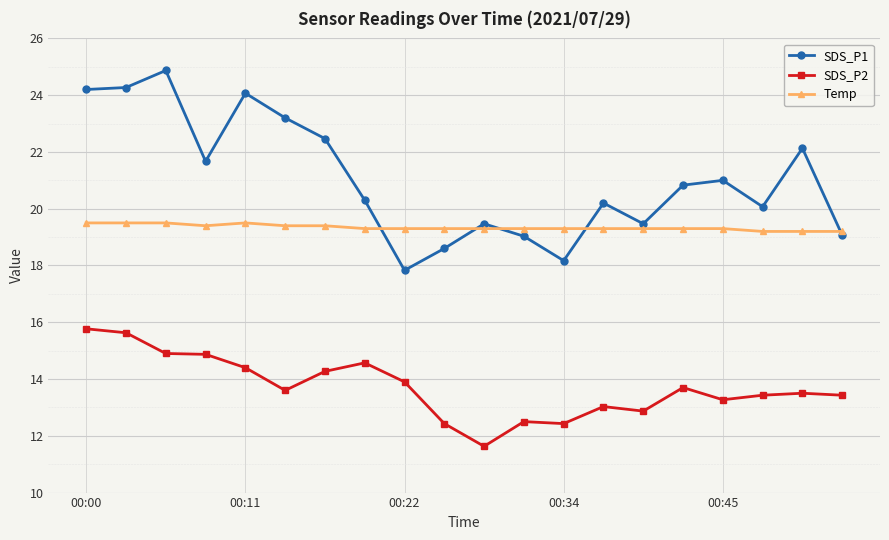

At how many categories does at least one series exceed 18?

20